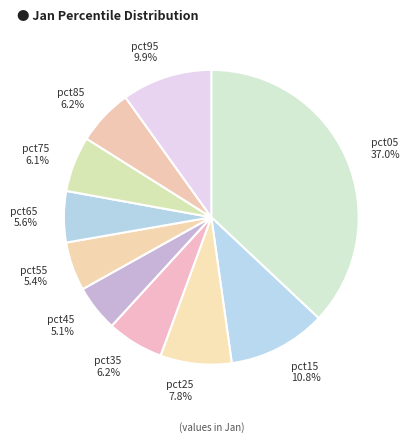

True or false: pct35 accounts for 1% of the total.

False